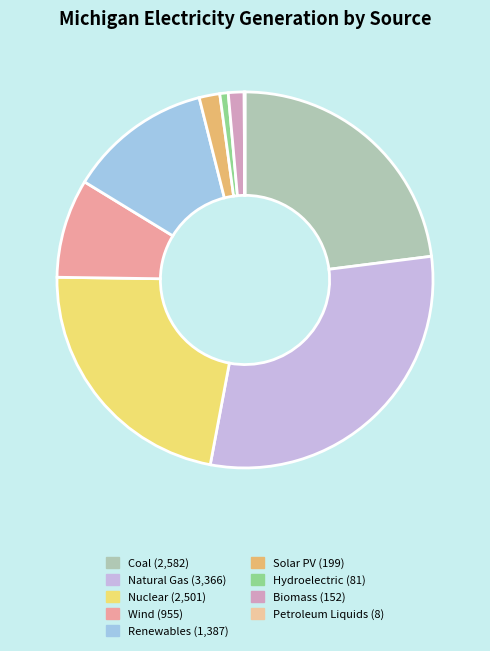

What is the smallest slice in the pie chart?

Petroleum Liquids